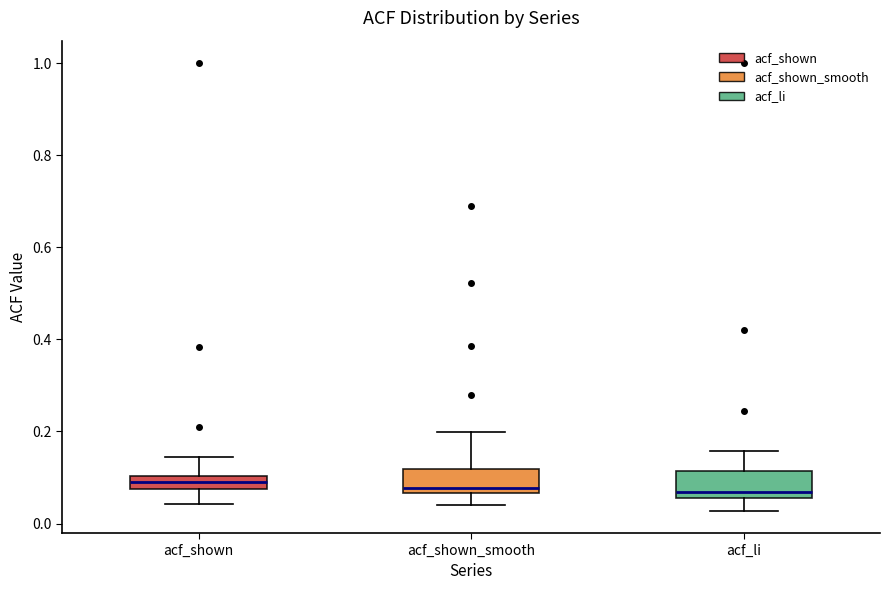

Where is the upper edge of the box for acf_li on the y-axis? The values are not printed on the chart, so give them approximately, as read against the axis.

0.12